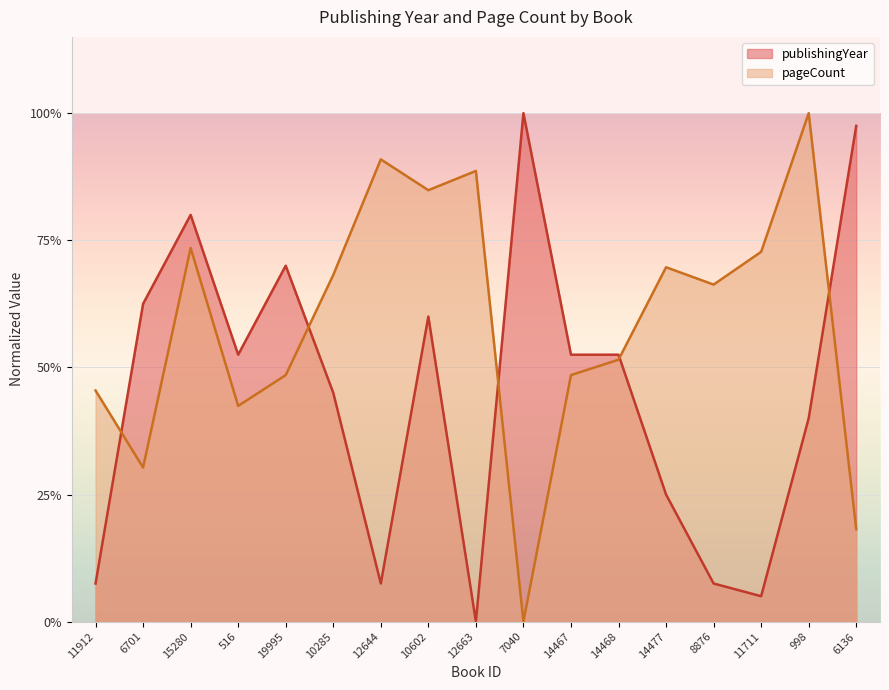

What is the label of the 6th point from the right?

14468